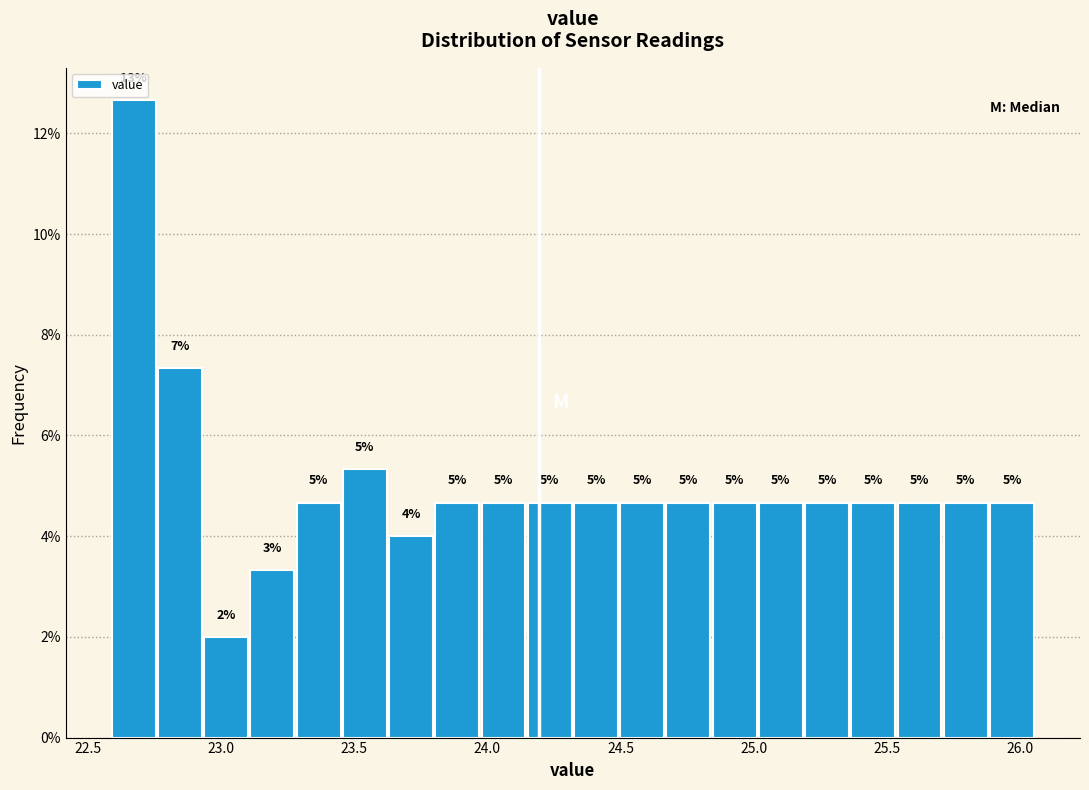

Around what value on the x-axis is the tallest bar? Give the approximate position of its centre, as read against the axis.

22.65